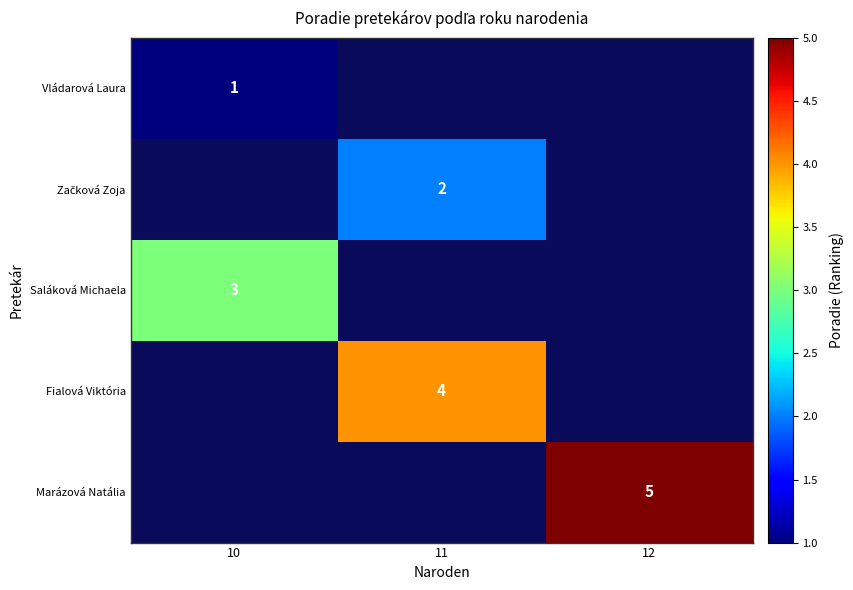

The Marázová Natália series shows 7 at 12. True or false?

False